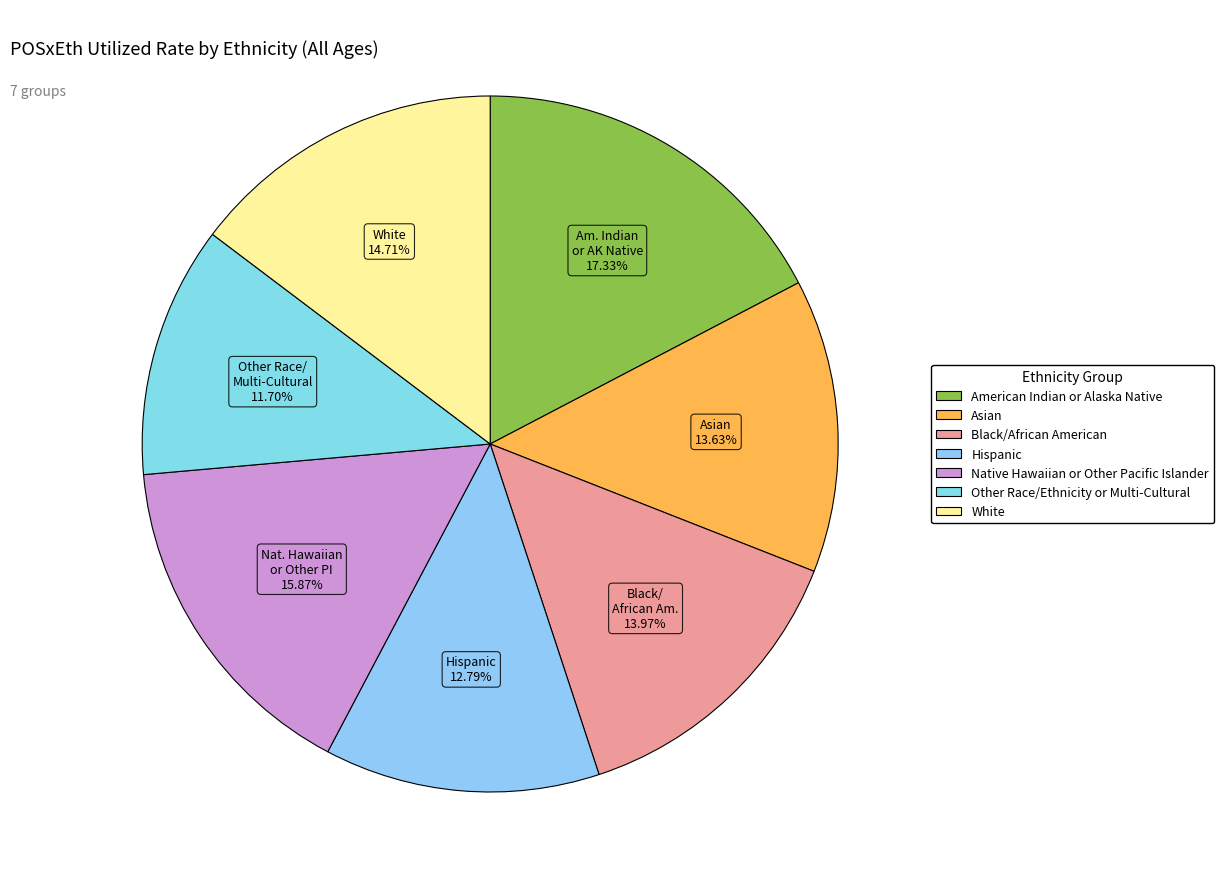

What percentage is the Hispanic slice, to the nearest percent?

13%